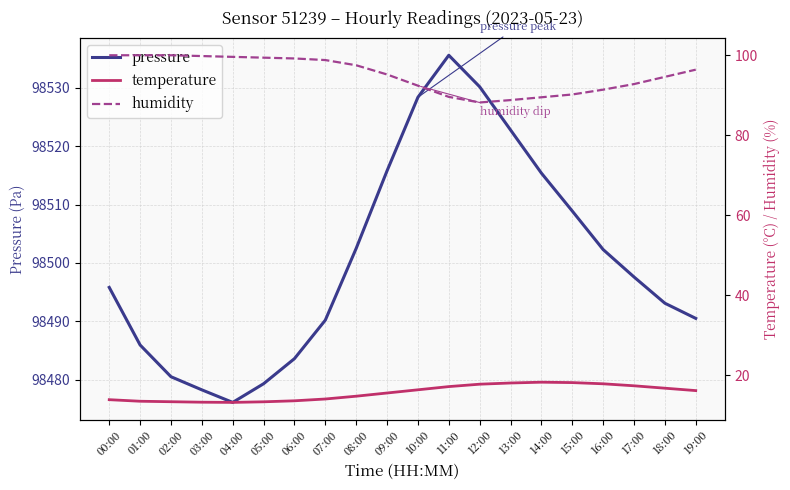

At 04:00, list the series in order from largest to smallest.

pressure, humidity, temperature